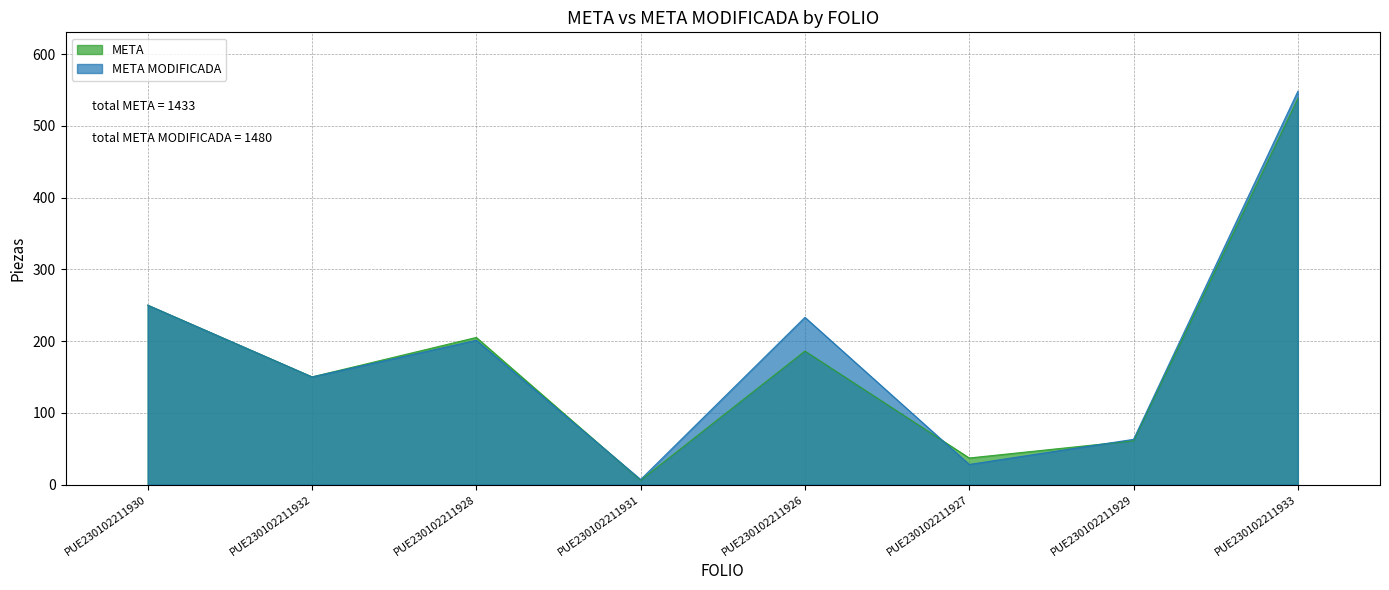

At how many categories does at least one series exceed 31?

7